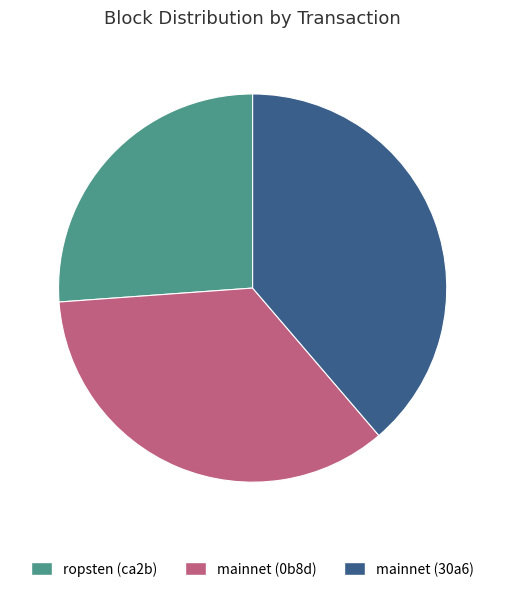

The mainnet (0b8d) slice represents 35% of the pie. True or false?

True